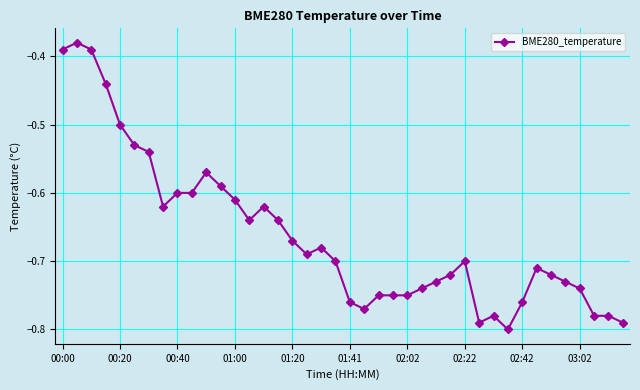

What is the difference between the maximum and minimum values?

0.4